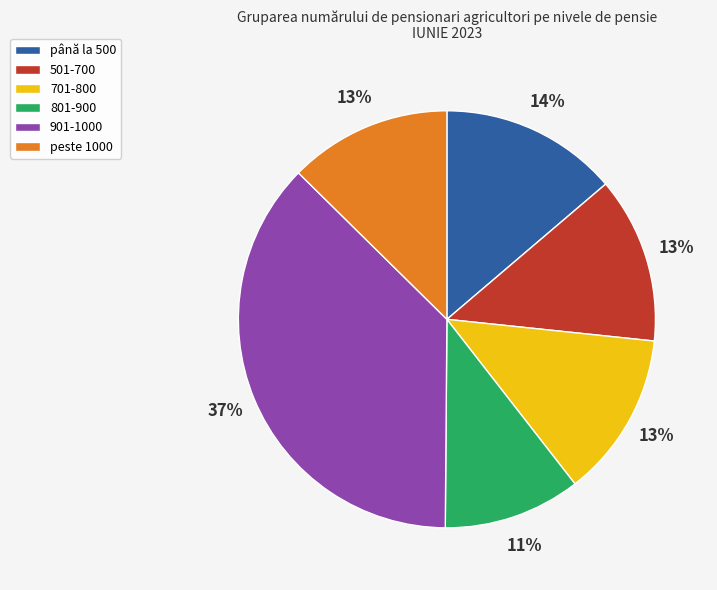

What is the largest slice in the pie chart?

901-1000